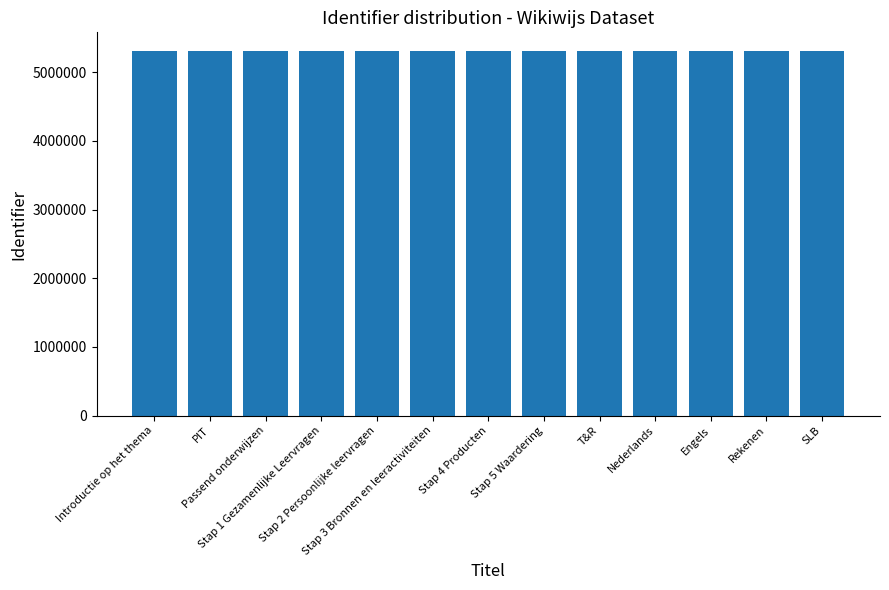

What is the sum of all values?

69117346